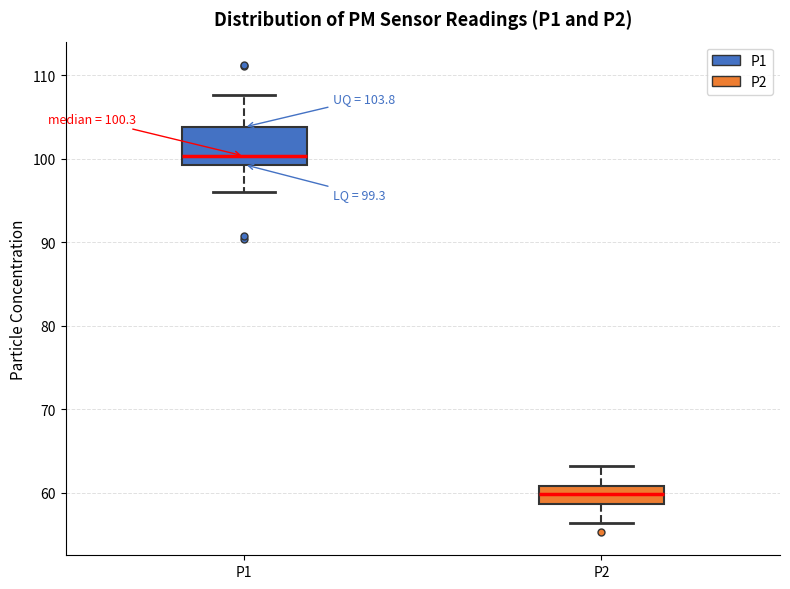

Which box has the lowest median line?

P2